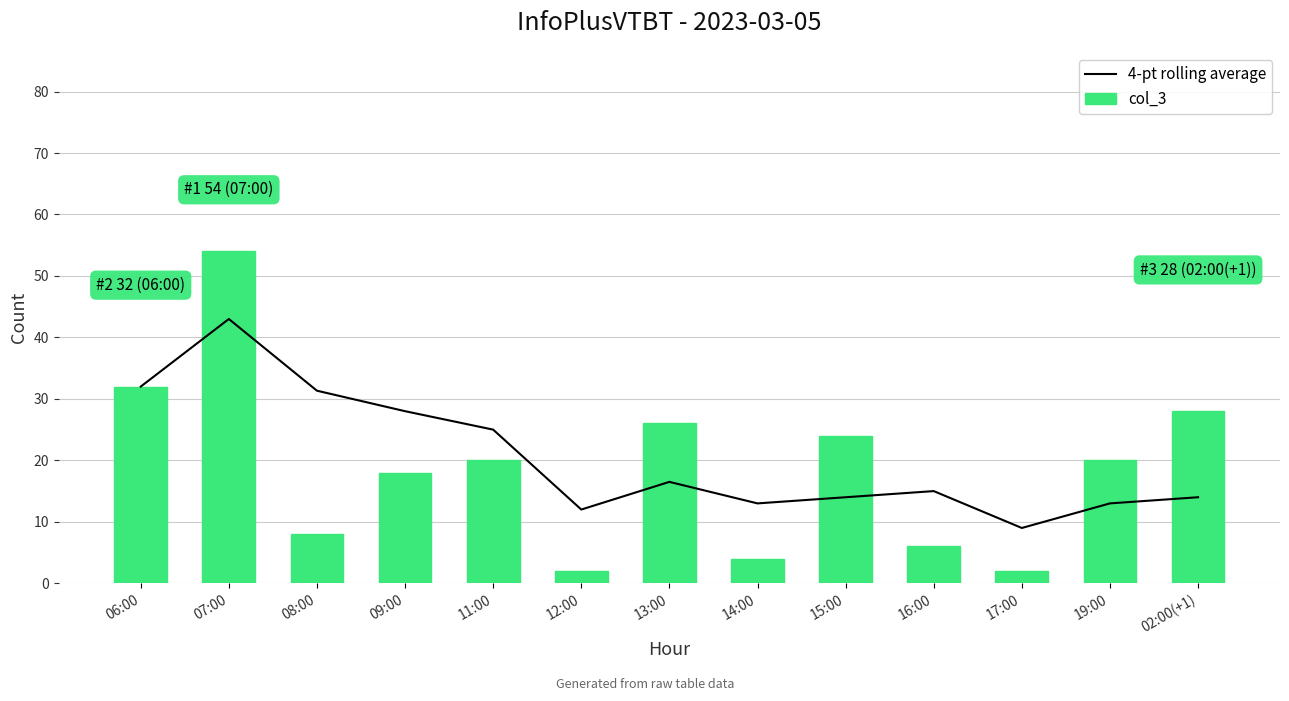

At which label does 4-pt rolling average first exceed 15?

06:00